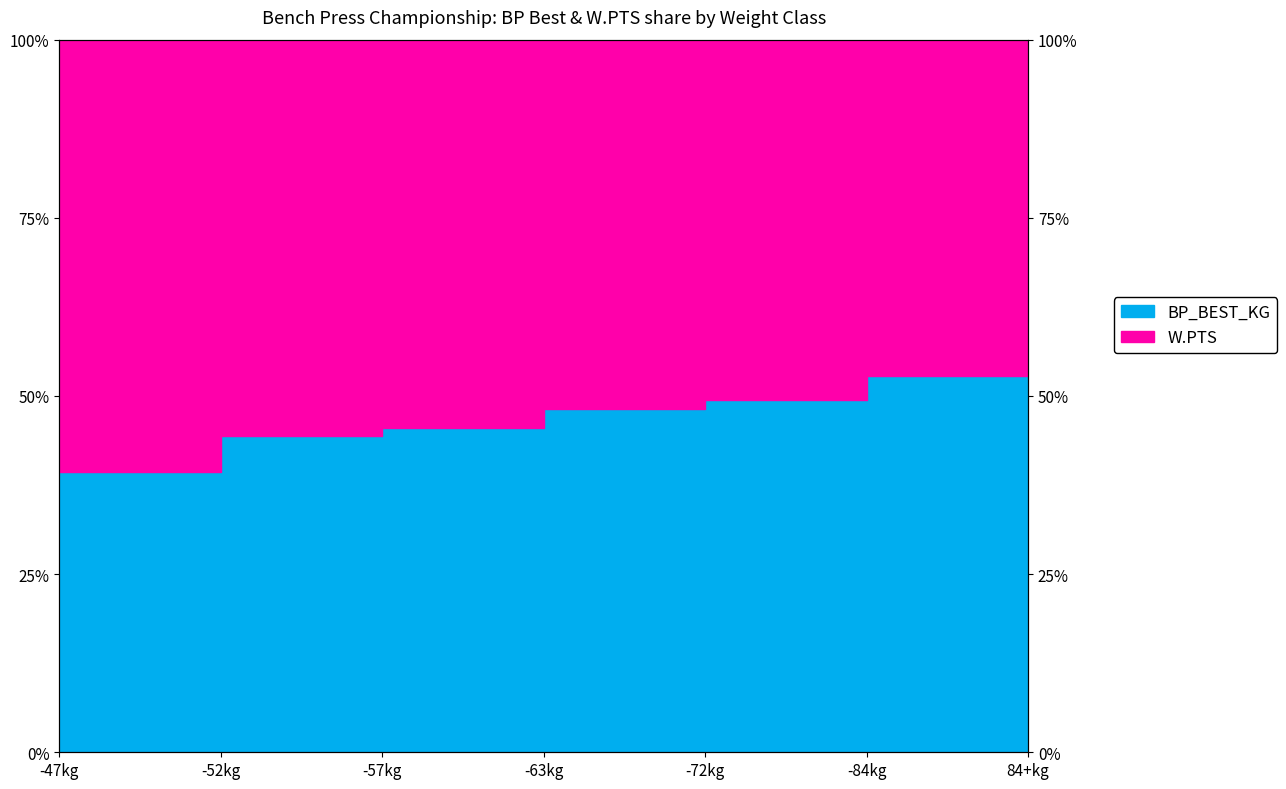

What is the sum of the values at -52kg and -57kg?

89.9